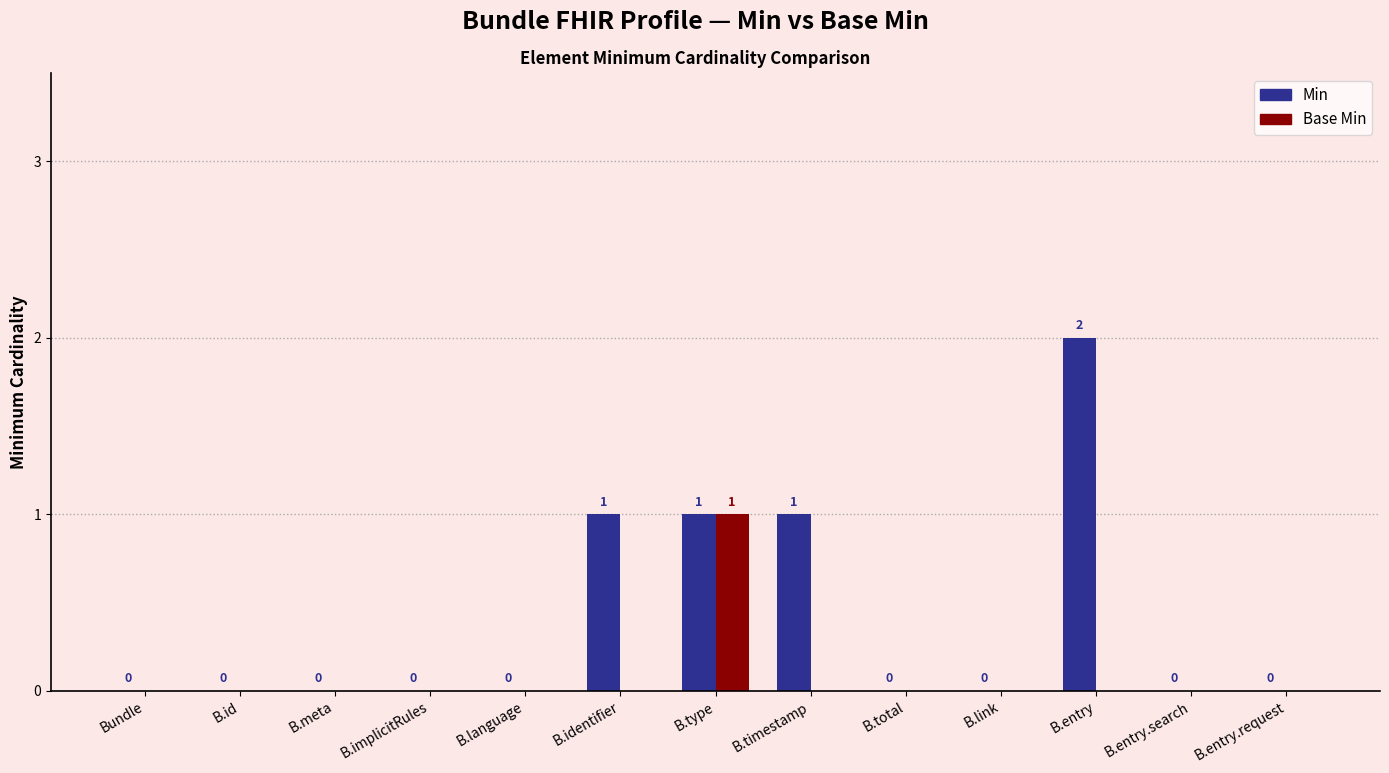

Which series has the largest total across all categories?

Min